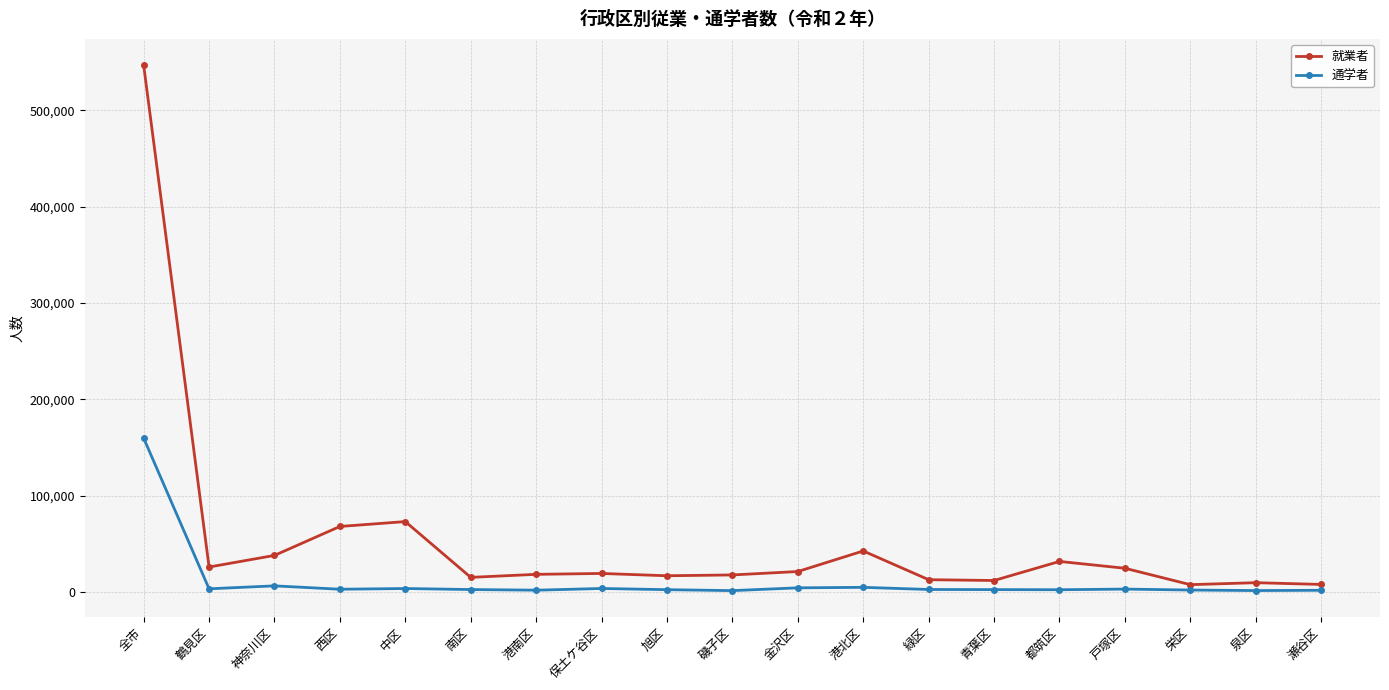

True or false: 就業者 and 通学者 intersect in this chart.

False